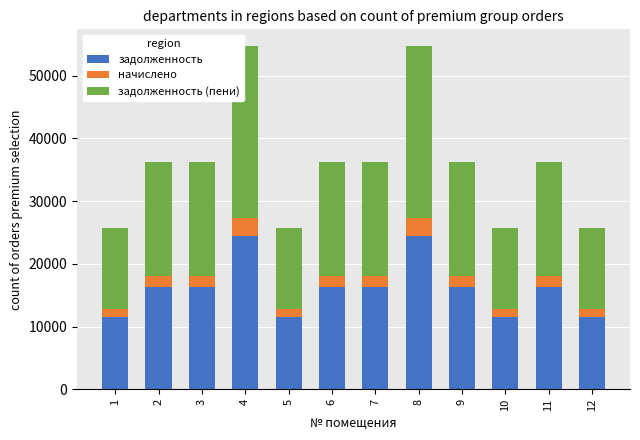

What is the total value across all series at 6?

36269.1